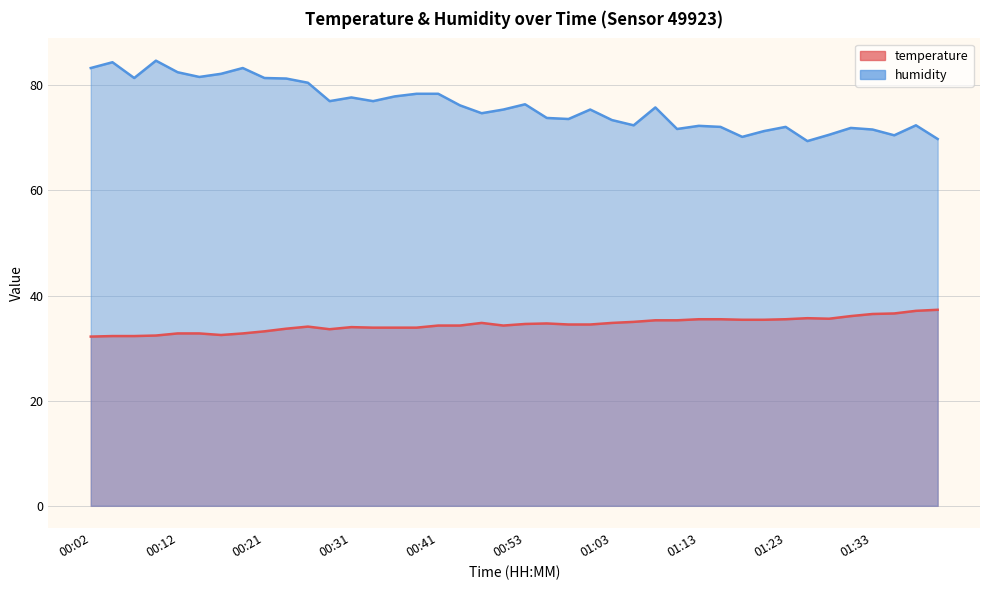

What is the spread (max minus min) of values at 00:24?

47.6